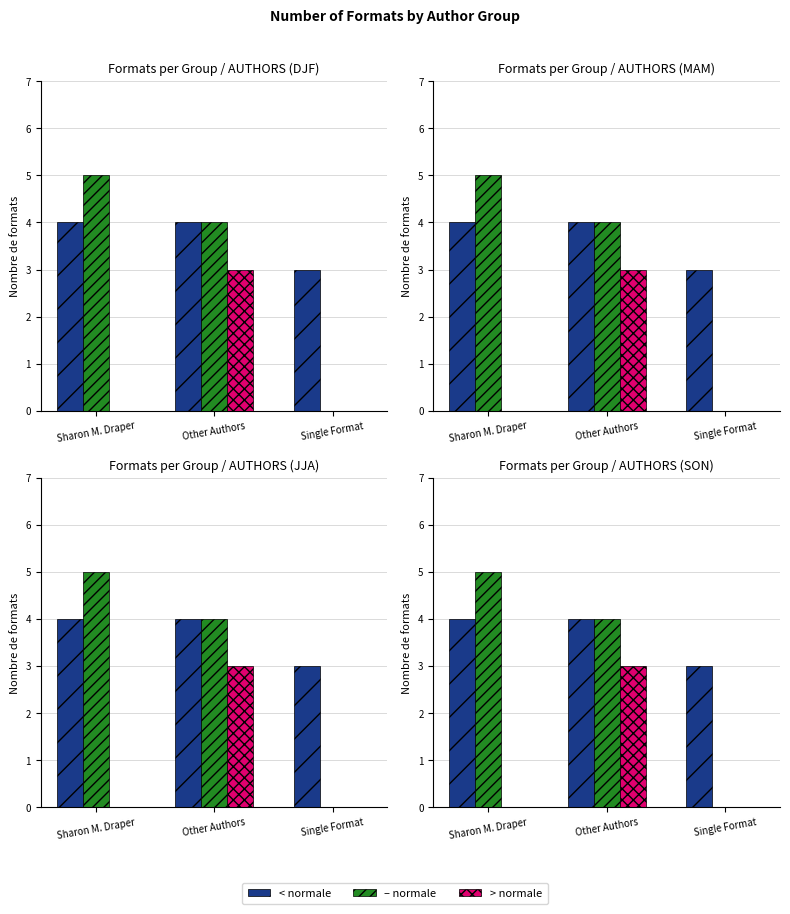

The value of – normale at Sharon M. Draper is 7. True or false?

False